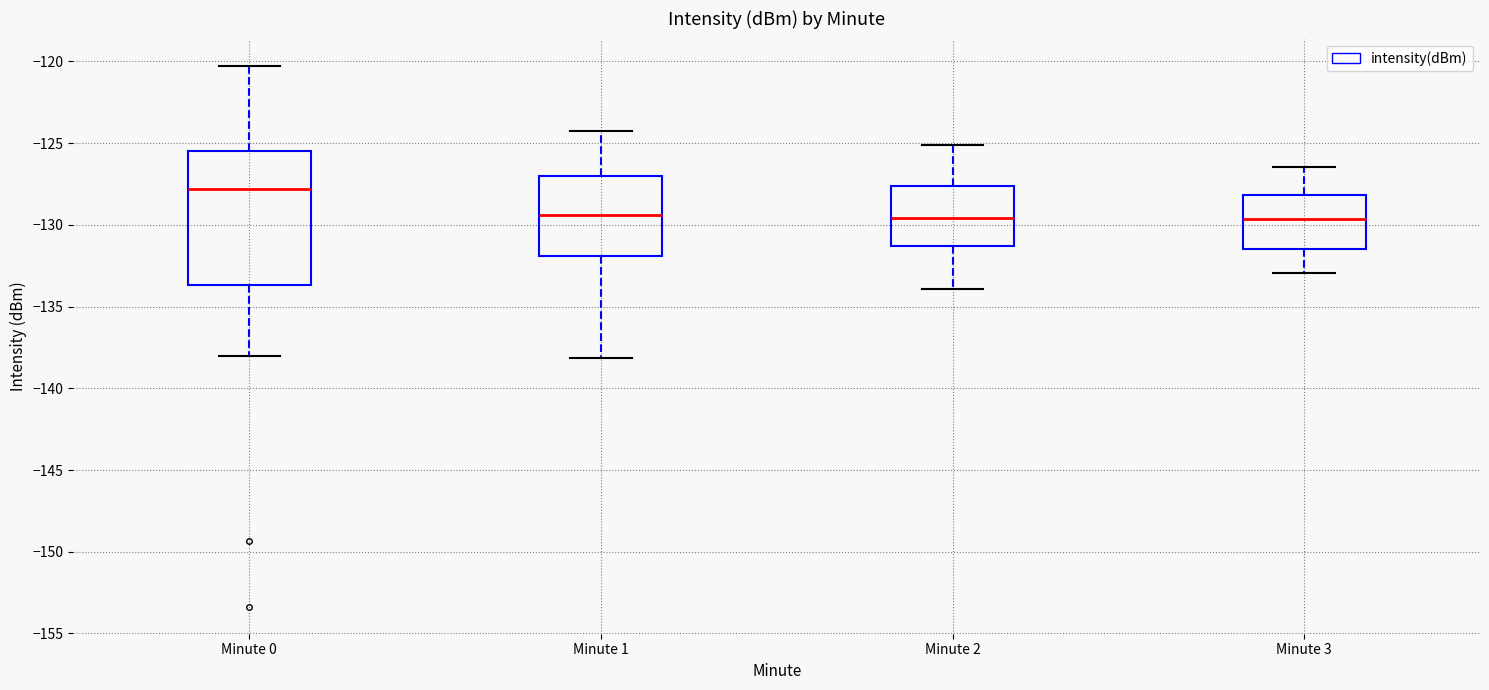

Reading left to right, transcribe this box plot: for each box, give where its median line is, the range the box spans, and where its two whiskers end, as read against the y-axis. The values are not printed on the chart, so give them approximately, as read against the axis.

Minute 0: median -128.0, box -133.5 to -125.5, whiskers -138.0 to -120.5
Minute 1: median -129.5, box -132.0 to -127.0, whiskers -138.0 to -124.0
Minute 2: median -129.5, box -131.5 to -127.5, whiskers -134.0 to -125.0
Minute 3: median -129.5, box -131.5 to -128.0, whiskers -133.0 to -126.5